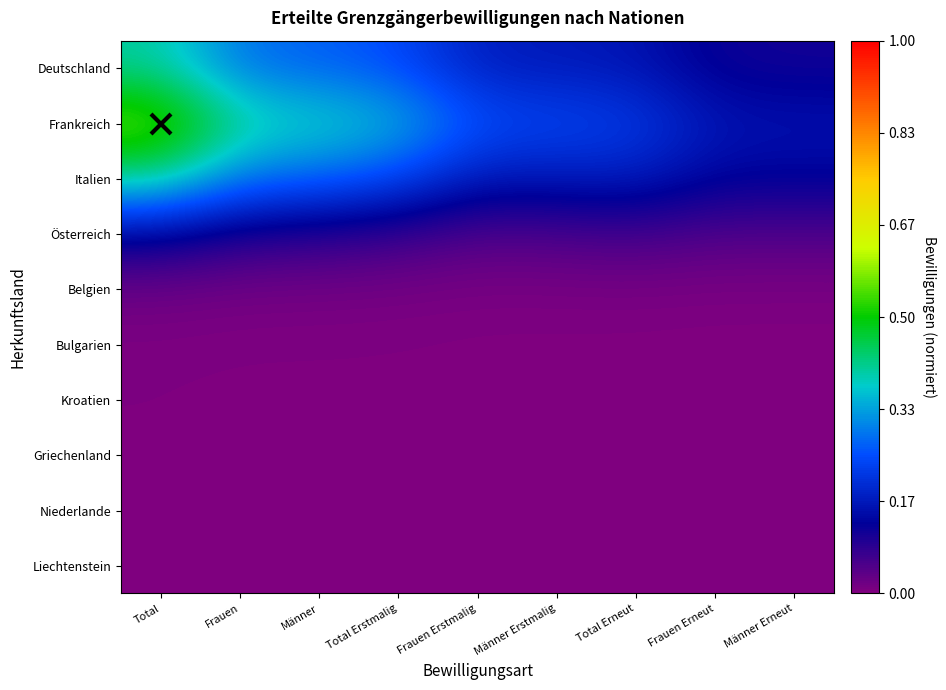

Which series changed the most between Total Erstmalig and Männer Erstmalig?

Frankreich